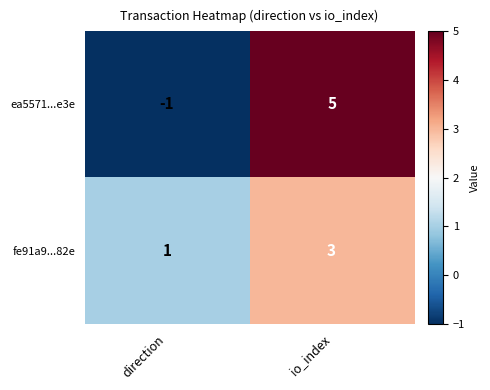

The value of ea5571...e3e at io_index is 5. True or false?

True